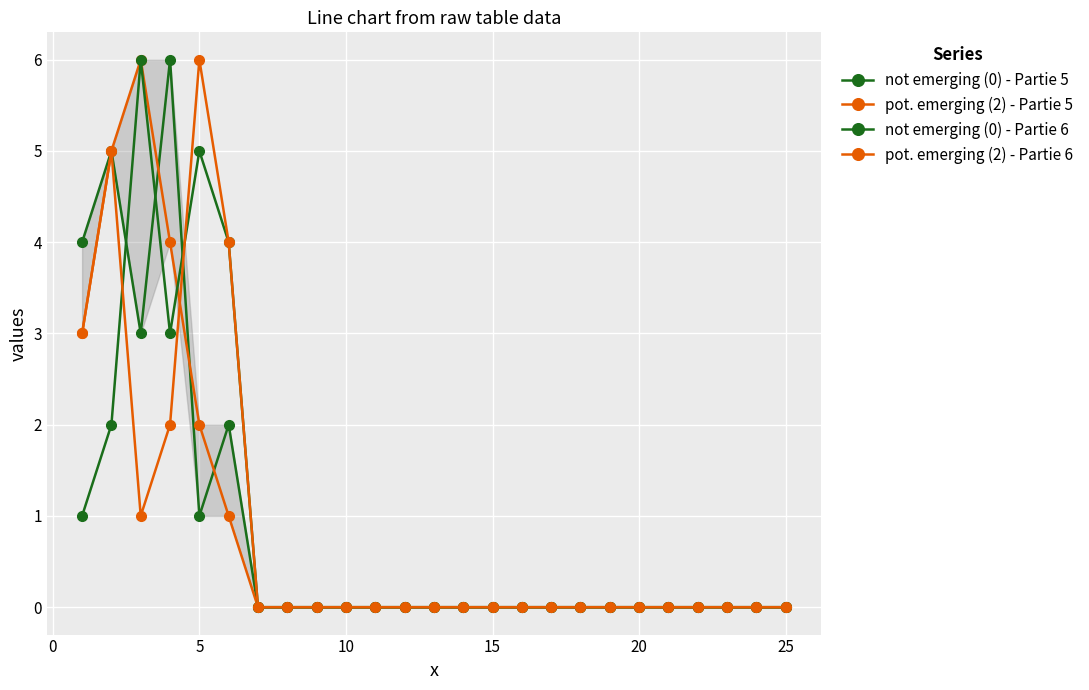

In not emerging (0) - Partie 6, how many points are lower than both neighbors (excluding endpoints)?

1